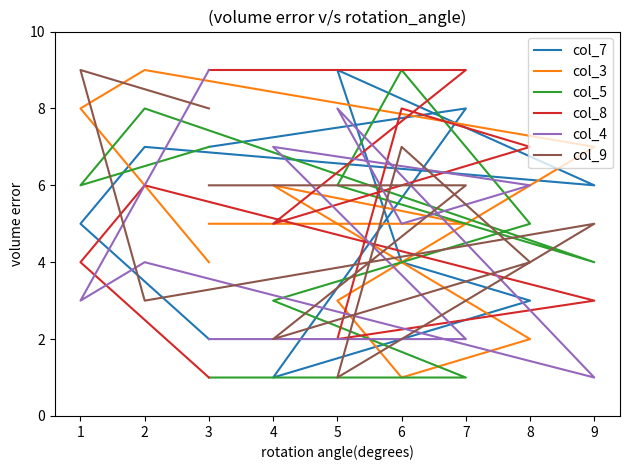

Where is the first local maximum for col_3?

2